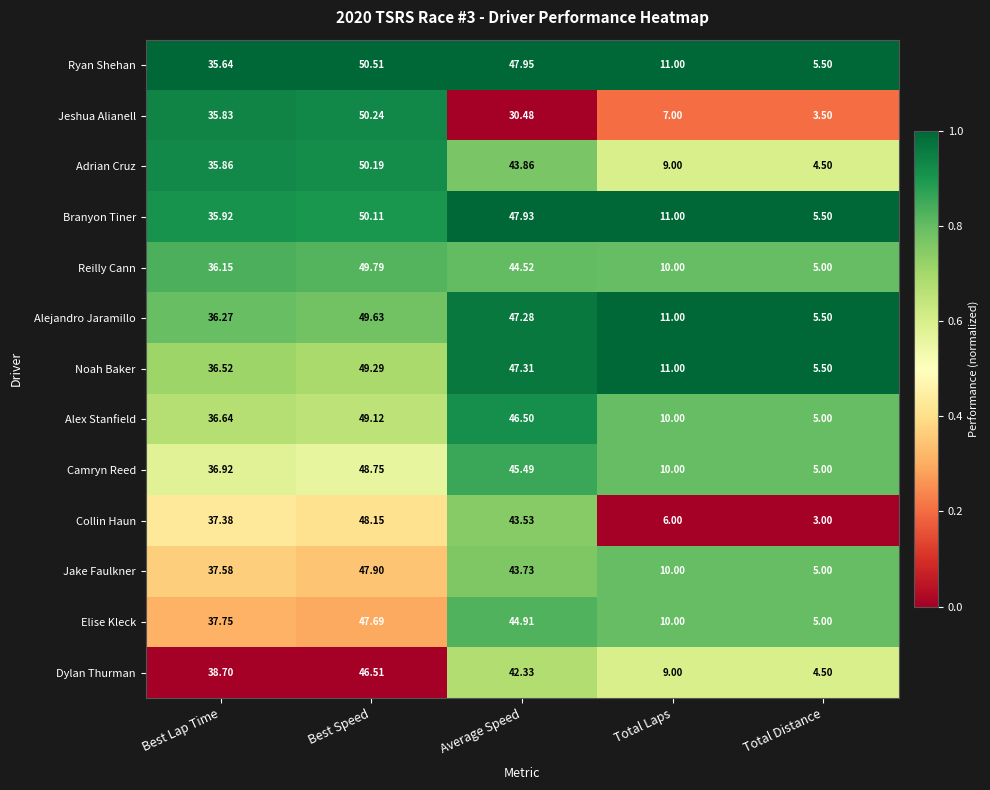

Which series has the largest range (max minus min)?

Jeshua Alianell